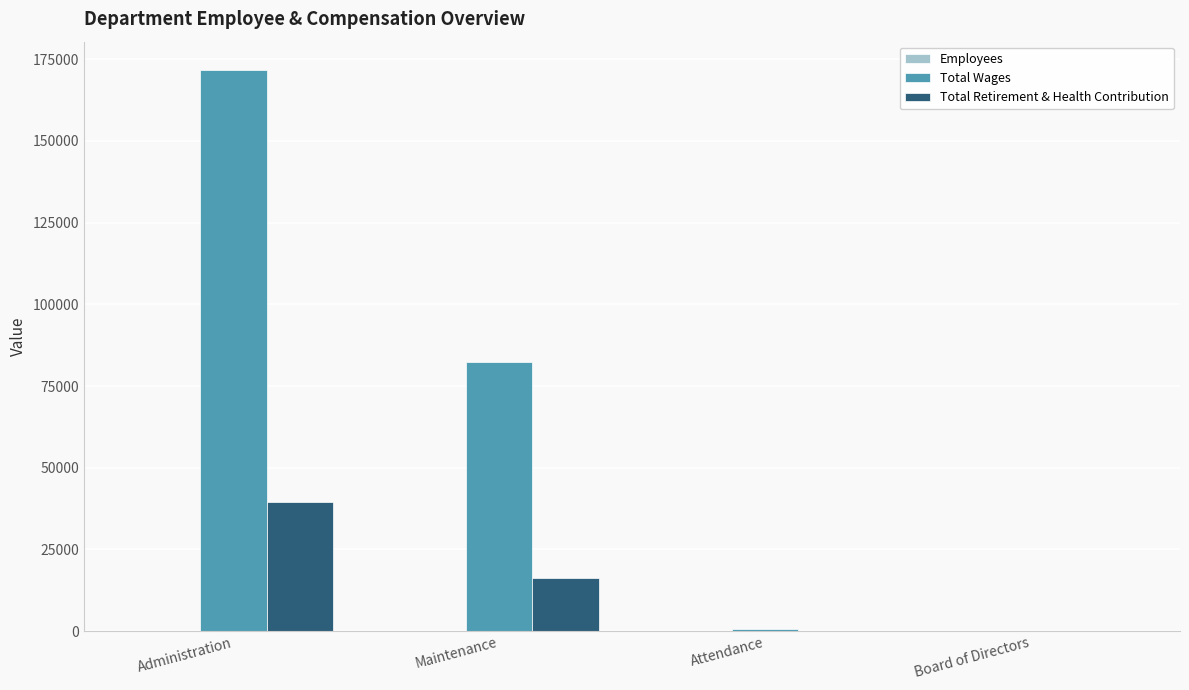

At which category is the sum across all series the highest?

Administration